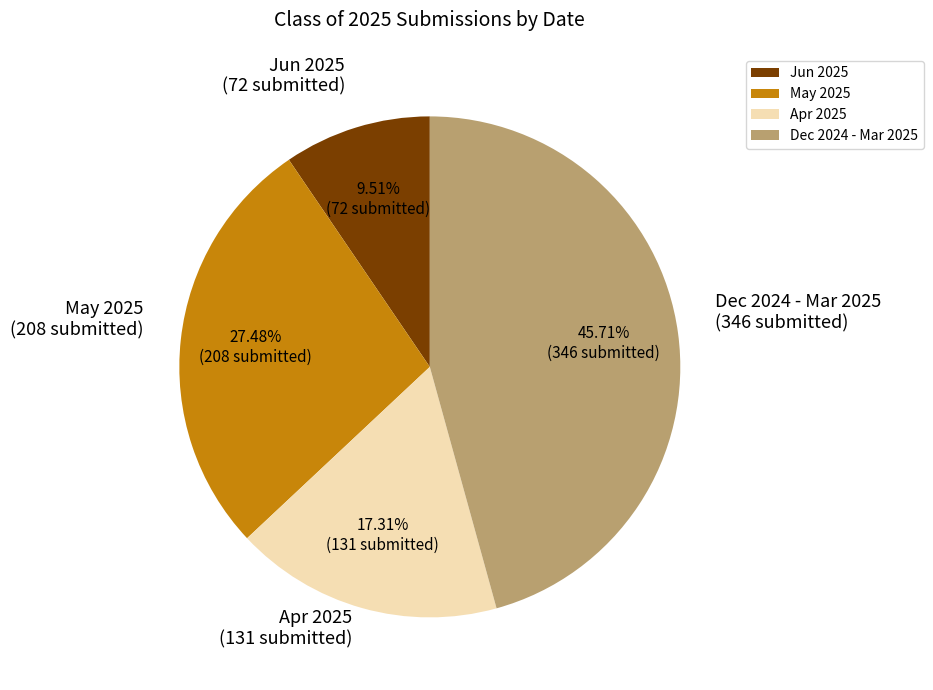

Does any single category account for the majority?

No